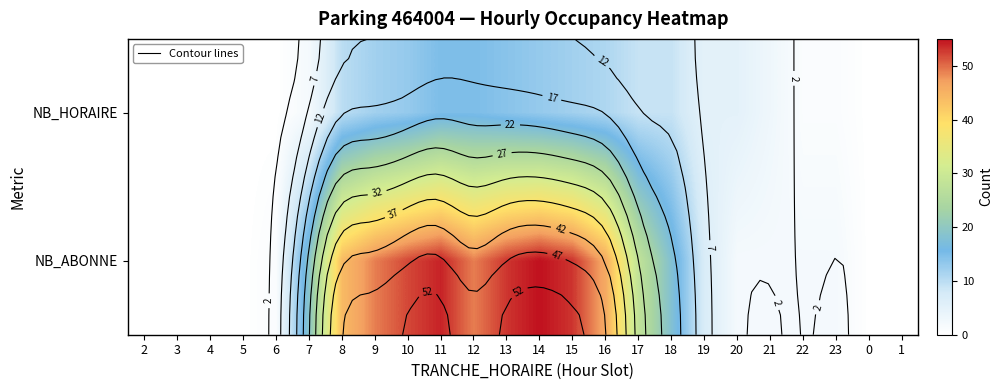

Is it true that NB_HORAIRE equals 0 at 0?

True